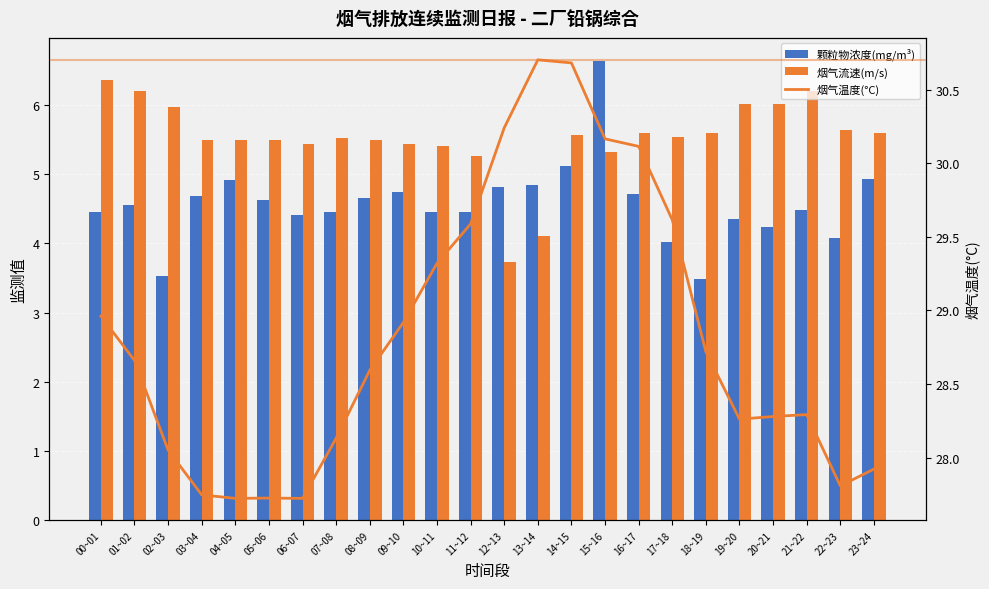

The 烟气温度(°C) series shows 30.7 at 14~15. True or false?

True